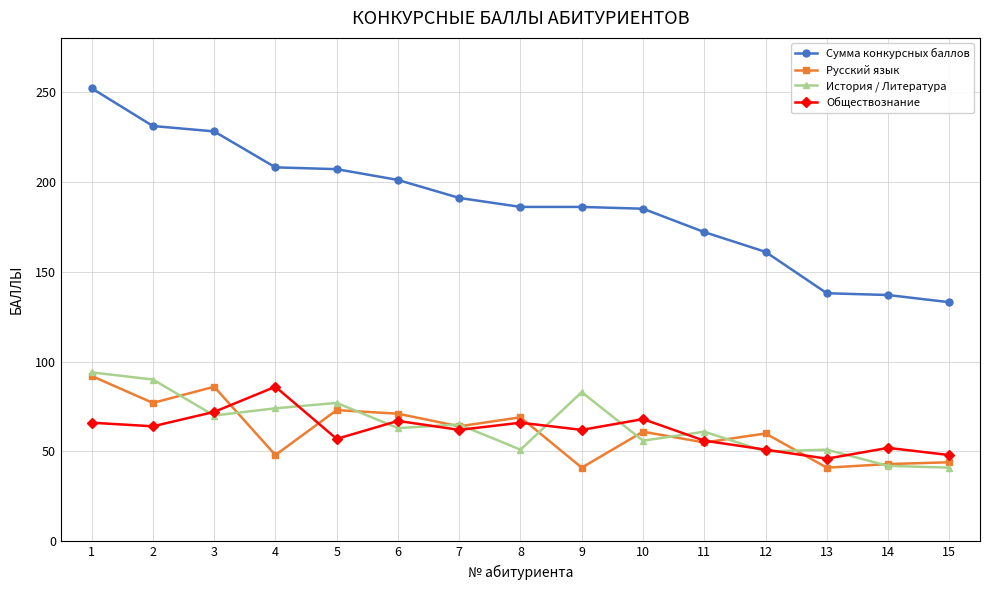

What is the sum of all Сумма конкурсных баллов values?

2816